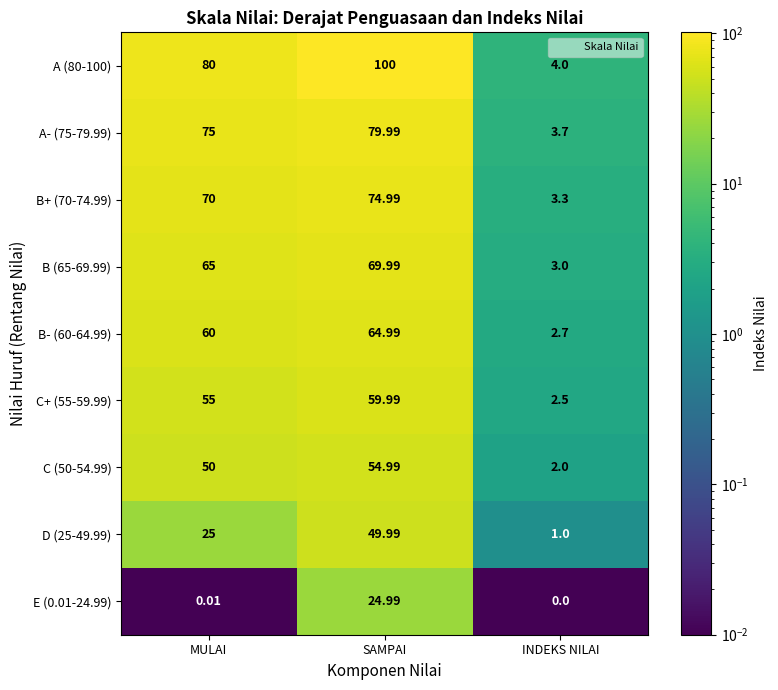

Which series has the widest spread of values?

A (80-100)